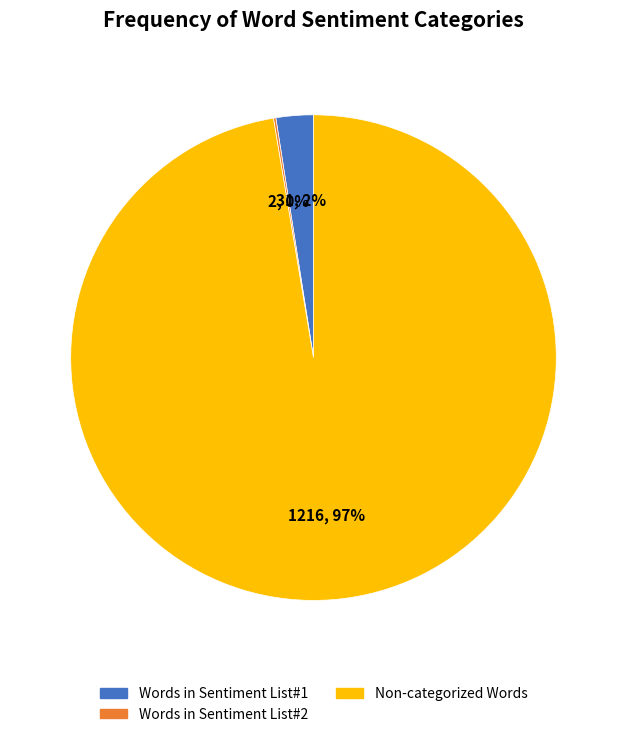

Is there a majority slice in this chart?

Yes